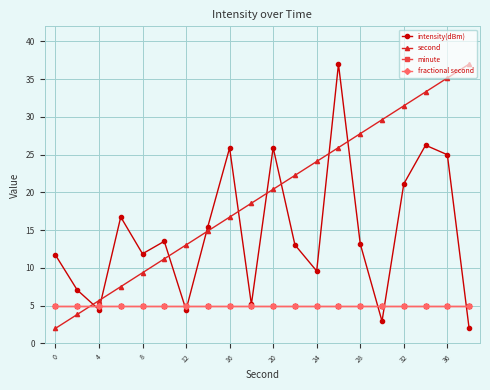

Where is the first local minimum for intensity(dBm)?

4